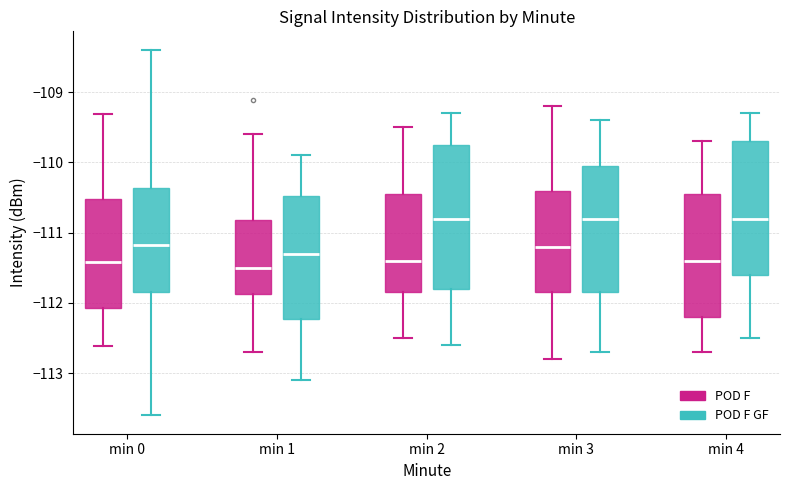

Reading left to right, read every box against the y-axis: the position of its median line, the range the box covers, and the ends of its whiskers. The values are not printed on the chart, so give them approximately, as read against the axis.

min 0 (POD F): median -111.4, box -112.1 to -110.5, whiskers -112.6 to -109.3
min 0 (POD F GF): median -111.2, box -111.9 to -110.4, whiskers -113.6 to -108.4
min 1 (POD F): median -111.5, box -111.9 to -110.8, whiskers -112.7 to -109.6
min 1 (POD F GF): median -111.3, box -112.2 to -110.5, whiskers -113.1 to -109.9
min 2 (POD F): median -111.4, box -111.8 to -110.4, whiskers -112.5 to -109.5
min 2 (POD F GF): median -110.8, box -111.8 to -109.7, whiskers -112.6 to -109.3
min 3 (POD F): median -111.2, box -111.8 to -110.4, whiskers -112.8 to -109.2
min 3 (POD F GF): median -110.8, box -111.8 to -110.0, whiskers -112.7 to -109.4
min 4 (POD F): median -111.4, box -112.2 to -110.4, whiskers -112.7 to -109.7
min 4 (POD F GF): median -110.8, box -111.6 to -109.7, whiskers -112.5 to -109.3